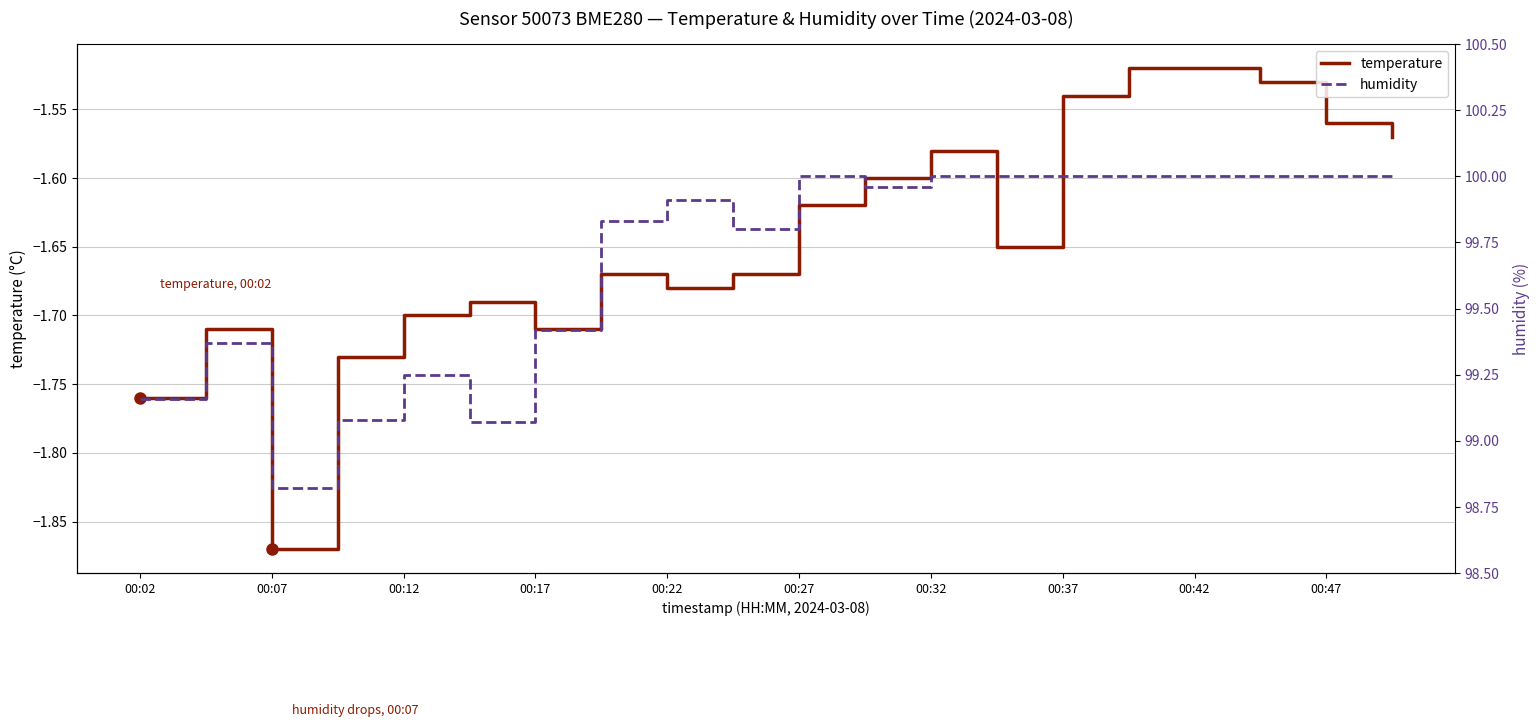

What value does the temperature series have at 13?

-1.6